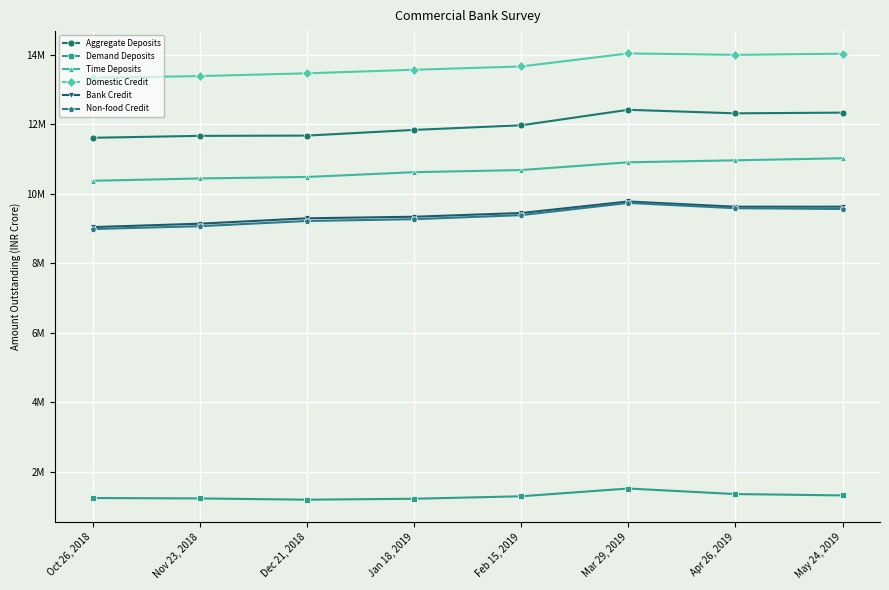

Reading right to left, what are all the values shown in this chart?

Aggregate Deposits: May 24, 2019=12328447	Apr 26, 2019=12307999	Mar 29, 2019=12410053	Feb 15, 2019=11964048	Jan 18, 2019=11831239	Dec 21, 2018=11667449	Nov 23, 2018=11659886	Oct 26, 2018=11604616
Demand Deposits: May 24, 2019=1313089	Apr 26, 2019=1351722	Mar 29, 2019=1511287	Feb 15, 2019=1287716	Jan 18, 2019=1216819	Dec 21, 2018=1189913	Nov 23, 2018=1225962	Oct 26, 2018=1237590
Time Deposits: May 24, 2019=11015358	Apr 26, 2019=10956277	Mar 29, 2019=10898766	Feb 15, 2019=10676332	Jan 18, 2019=10614420	Dec 21, 2018=10477536	Nov 23, 2018=10433924	Oct 26, 2018=10367026
Domestic Credit: May 24, 2019=14024970	Apr 26, 2019=13990278	Mar 29, 2019=14032206	Feb 15, 2019=13656825	Jan 18, 2019=13562254	Dec 21, 2018=13460375	Nov 23, 2018=13379952	Oct 26, 2018=13332357
Bank Credit: May 24, 2019=9621545	Apr 26, 2019=9620945	Mar 29, 2019=9771722	Feb 15, 2019=9440366	Jan 18, 2019=9332555	Dec 21, 2018=9287636	Nov 23, 2018=9132626	Oct 26, 2018=9033975
Non-food Credit: May 24, 2019=9555822	Apr 26, 2019=9577783	Mar 29, 2019=9730112	Feb 15, 2019=9378626	Jan 18, 2019=9261606	Dec 21, 2018=9210294	Nov 23, 2018=9060338	Oct 26, 2018=8978940